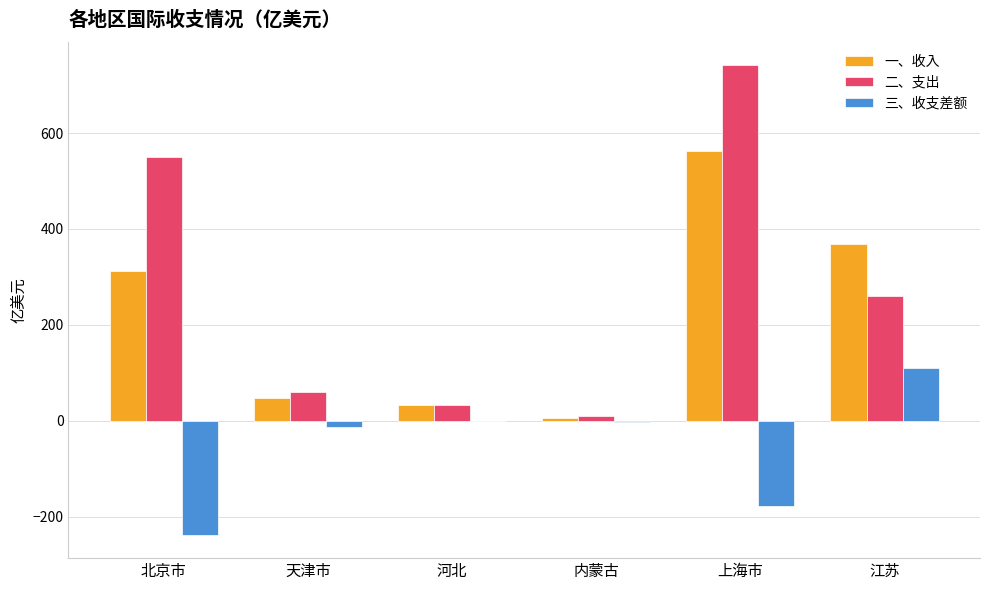

Which category has the highest value across all series?

上海市